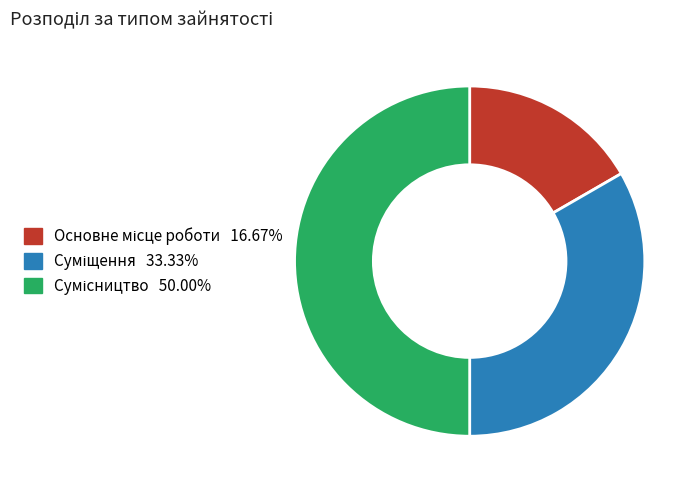

Between Сумісництво and Основне місце роботи, which is larger?

Сумісництво